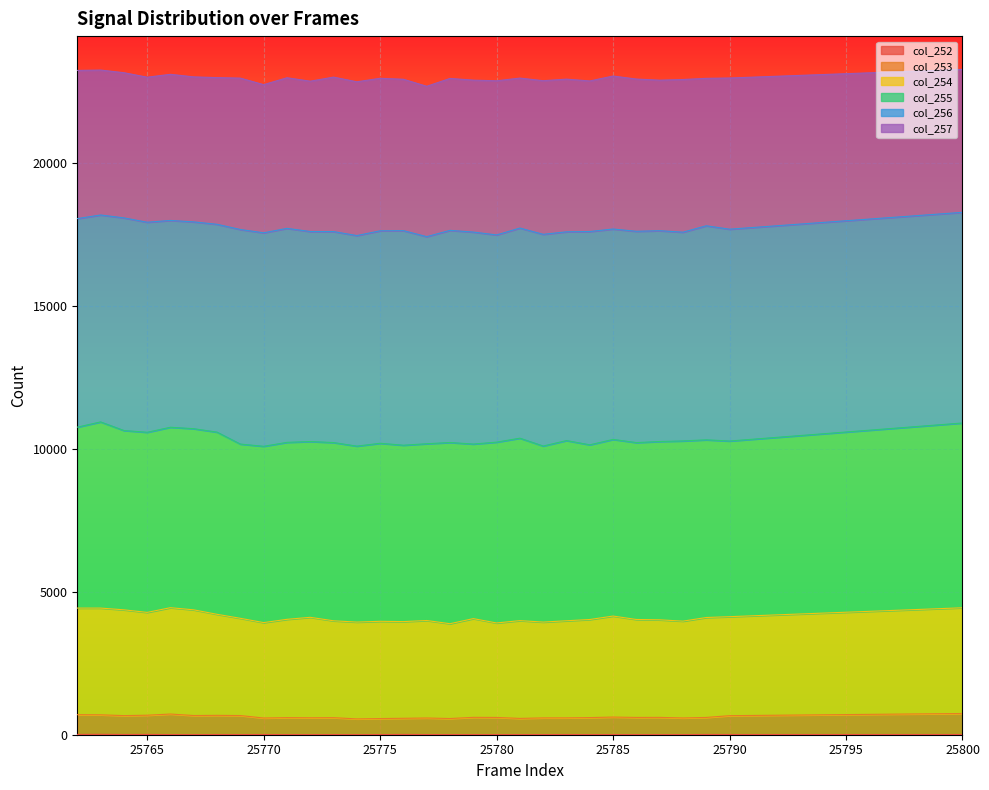

True or false: col_254 and col_252 intersect in this chart.

False